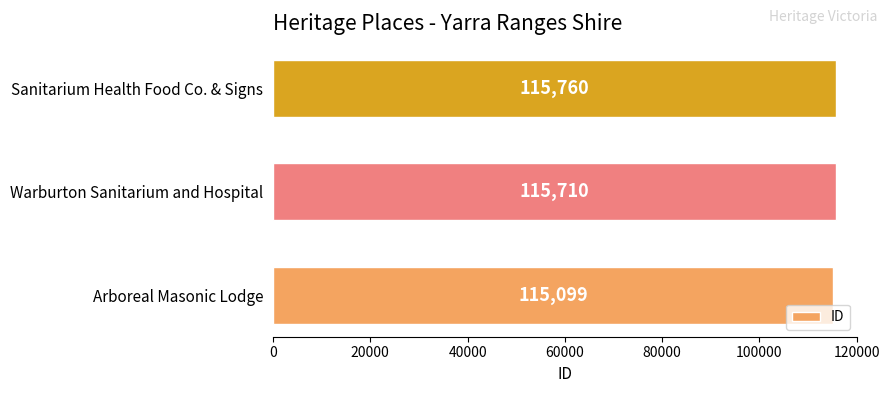

What is the difference between the values at Sanitarium Health Food Co. & Signs and Arboreal Masonic Lodge?

661